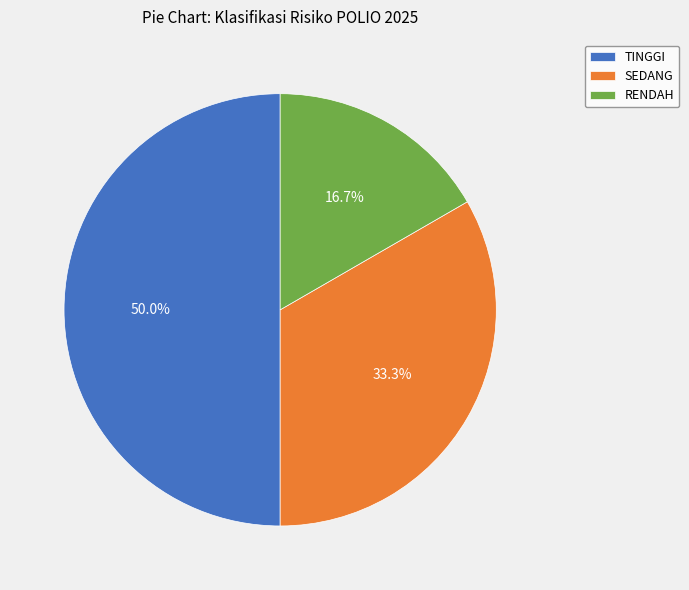

To the nearest percent, what is the difference between the TINGGI and SEDANG slice percentages?

17%